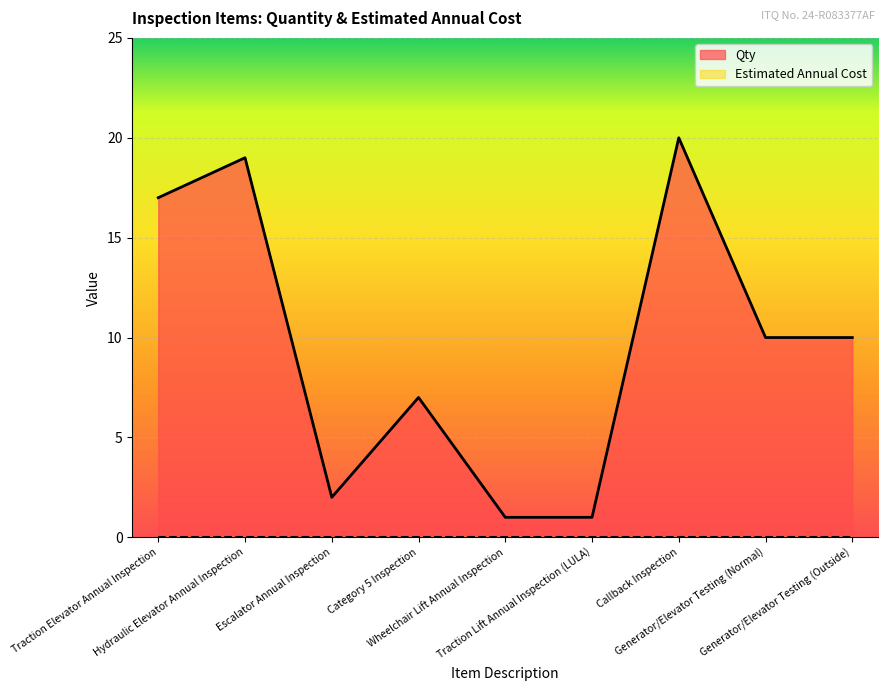

What position from the left is Hydraulic Elevator Annual Inspection?

2